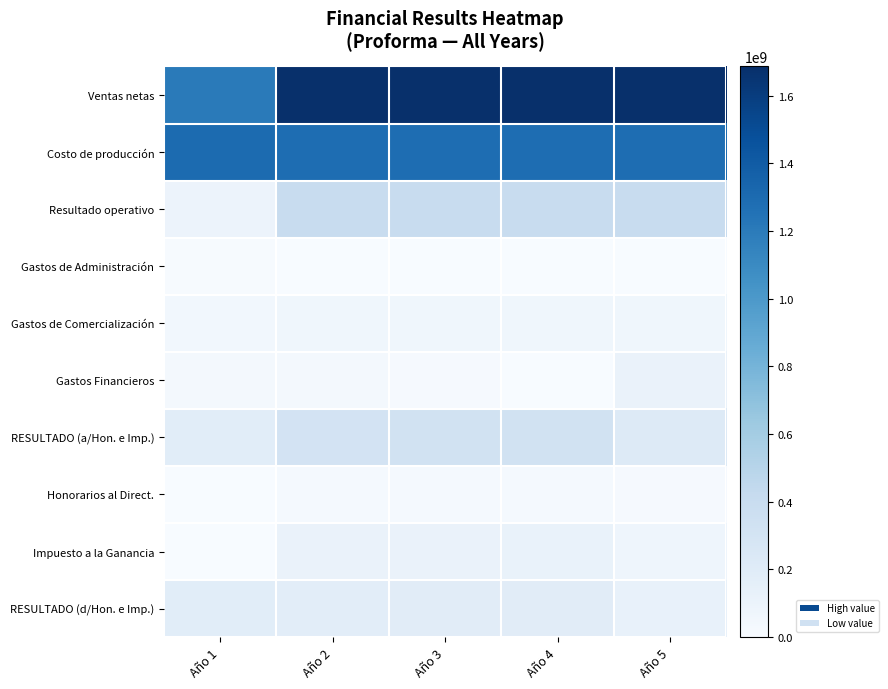

Reading left to right, extract all data points from this chart.

Ventas netas: Año 1=1204875000	Año 2=1686825000	Año 3=1686825000	Año 4=1686825000	Año 5=1686825000
Costo de producción: Año 1=1300718869	Año 2=1286234189	Año 3=1284907895	Año 4=1284906881	Año 5=1284906881
Resultado operativo: Año 1=95843869	Año 2=400590811	Año 3=401917105	Año 4=401918119	Año 5=401918119
Gastos de Administración: Año 1=6593897	Año 2=6527973	Año 3=6527973	Año 4=6527973	Año 5=6527973
Gastos de Comercialización: Año 1=46924956	Año 2=62040457	Año 3=62040457	Año 4=62040457	Año 5=62040457
Gastos Financieros: Año 1=34400053	Año 2=26717944	Año 3=14223087	Año 4=6540978	Año 5=110849278
RESULTADO (a/Hon. e Imp.): Año 1=183762775	Año 2=305304437	Año 3=319125589	Año 4=326808712	Año 5=222500412
Honorarios al Direct.: Año 1=0	Año 2=21371311	Año 3=22338791	Año 4=22876610	Año 5=15575029
Impuesto a la Ganancia: Año 1=0	Año 2=106856553	Año 3=111693956	Año 4=114383049	Año 5=77875144
RESULTADO (d/Hon. e Imp.): Año 1=183762775	Año 2=177076574	Año 3=185092842	Año 4=189549053	Año 5=129050239